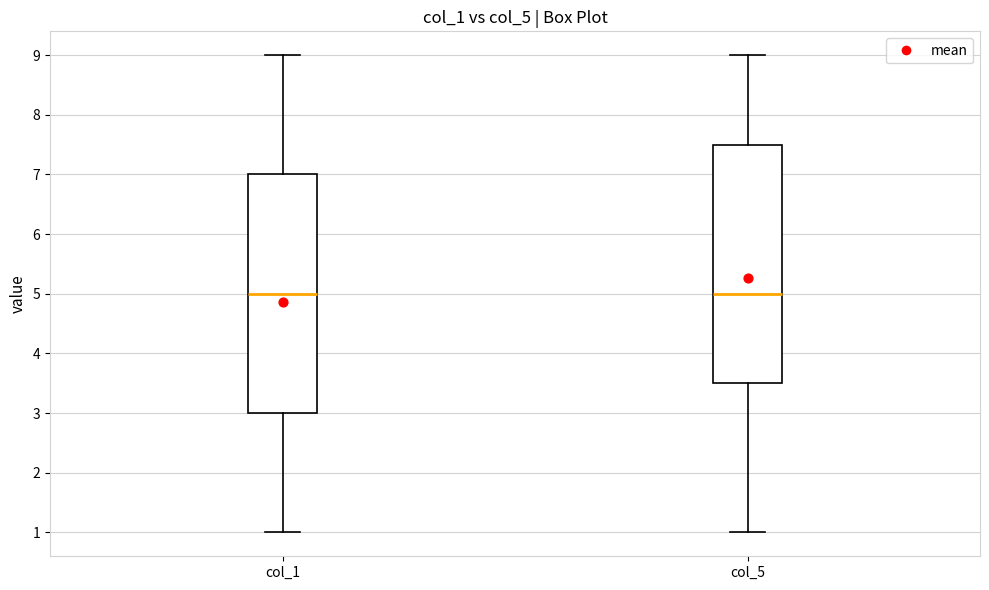

Reading left to right, transcribe this box plot: for each box, give where its median line is, the range the box spans, and where its two whiskers end, as read against the y-axis. The values are not printed on the chart, so give them approximately, as read against the axis.

col_1: median 5.0, box 3.0 to 7.0, whiskers 1.0 to 9.0
col_5: median 5.0, box 3.5 to 7.5, whiskers 1.0 to 9.0